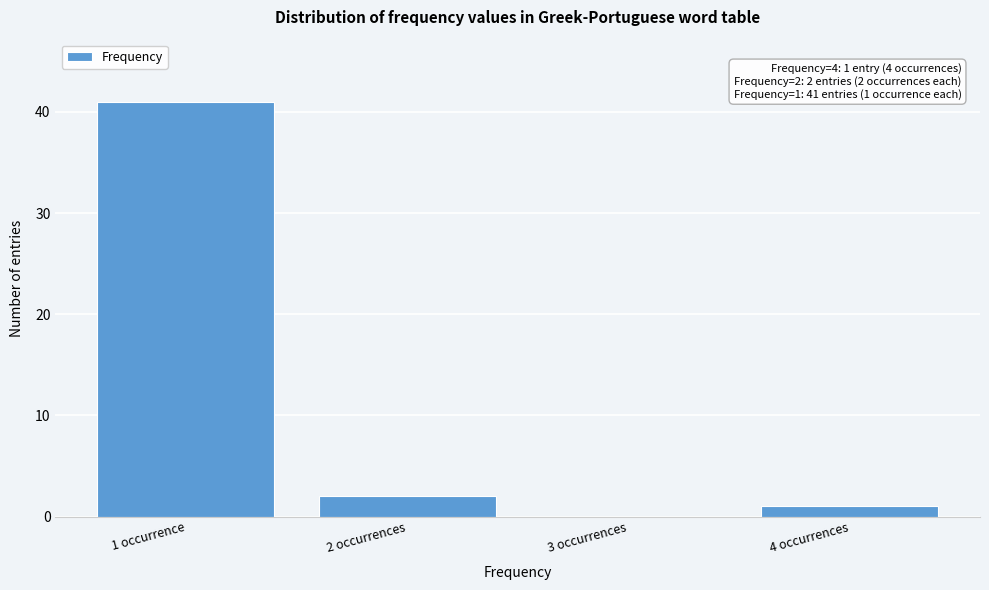

Reading left to right, what are all the values shown in this chart?

1 occurrence=41	2 occurrences=2	3 occurrences=0	4 occurrences=1